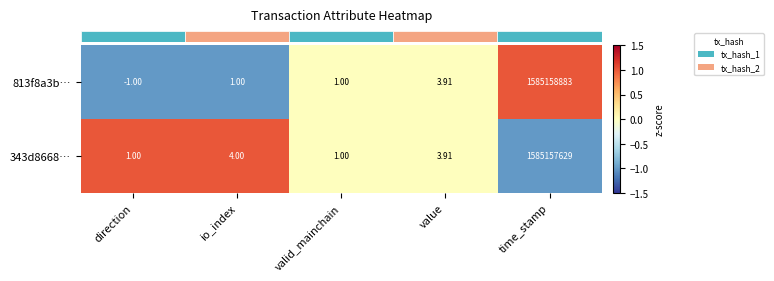

How many data points does each series have?

5